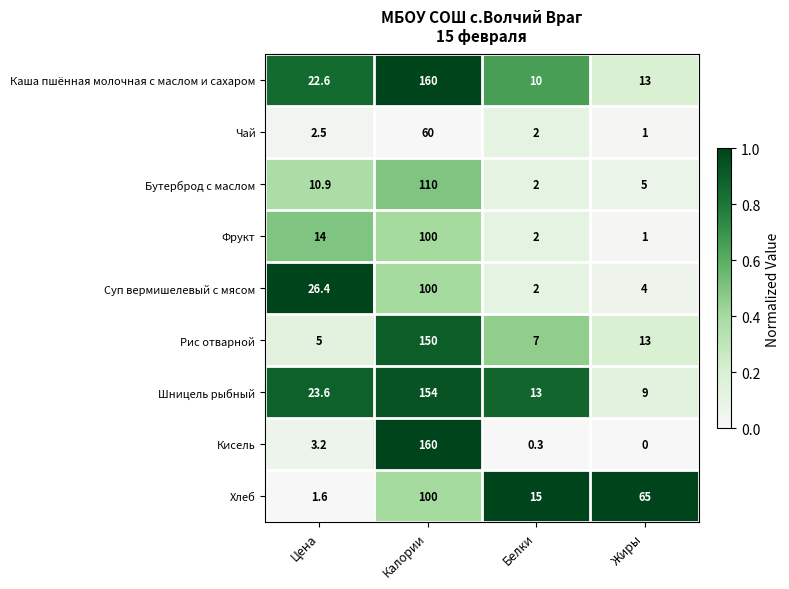

Between Цена and Калории, which series saw the biggest shift?

Кисель